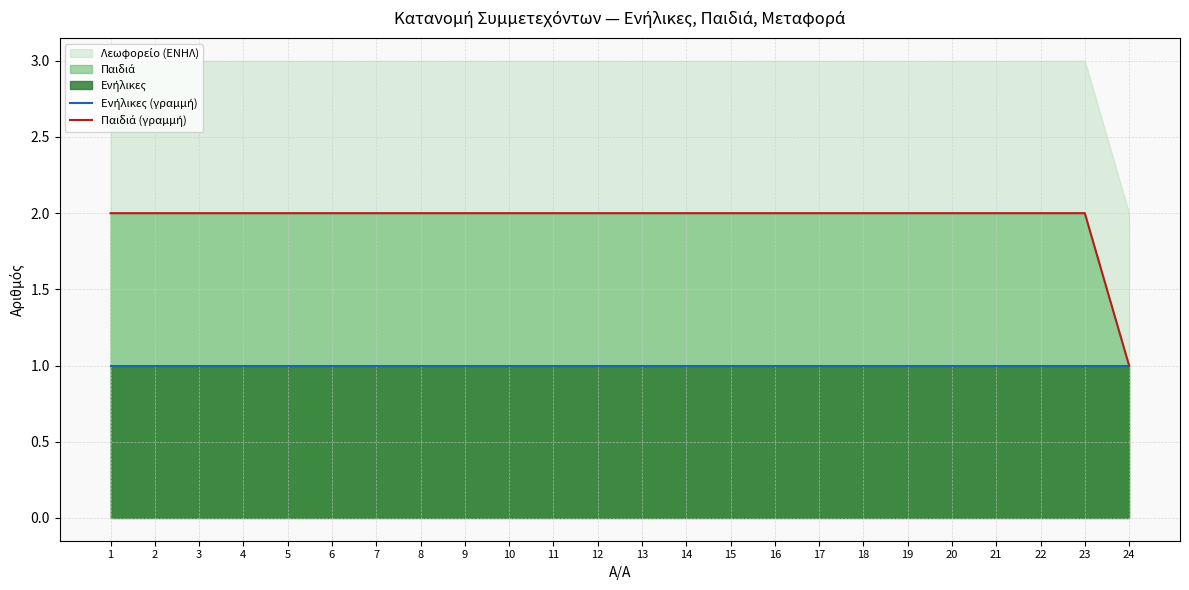

How many data points in Παιδιά (γραμμή) are less than 2?

1